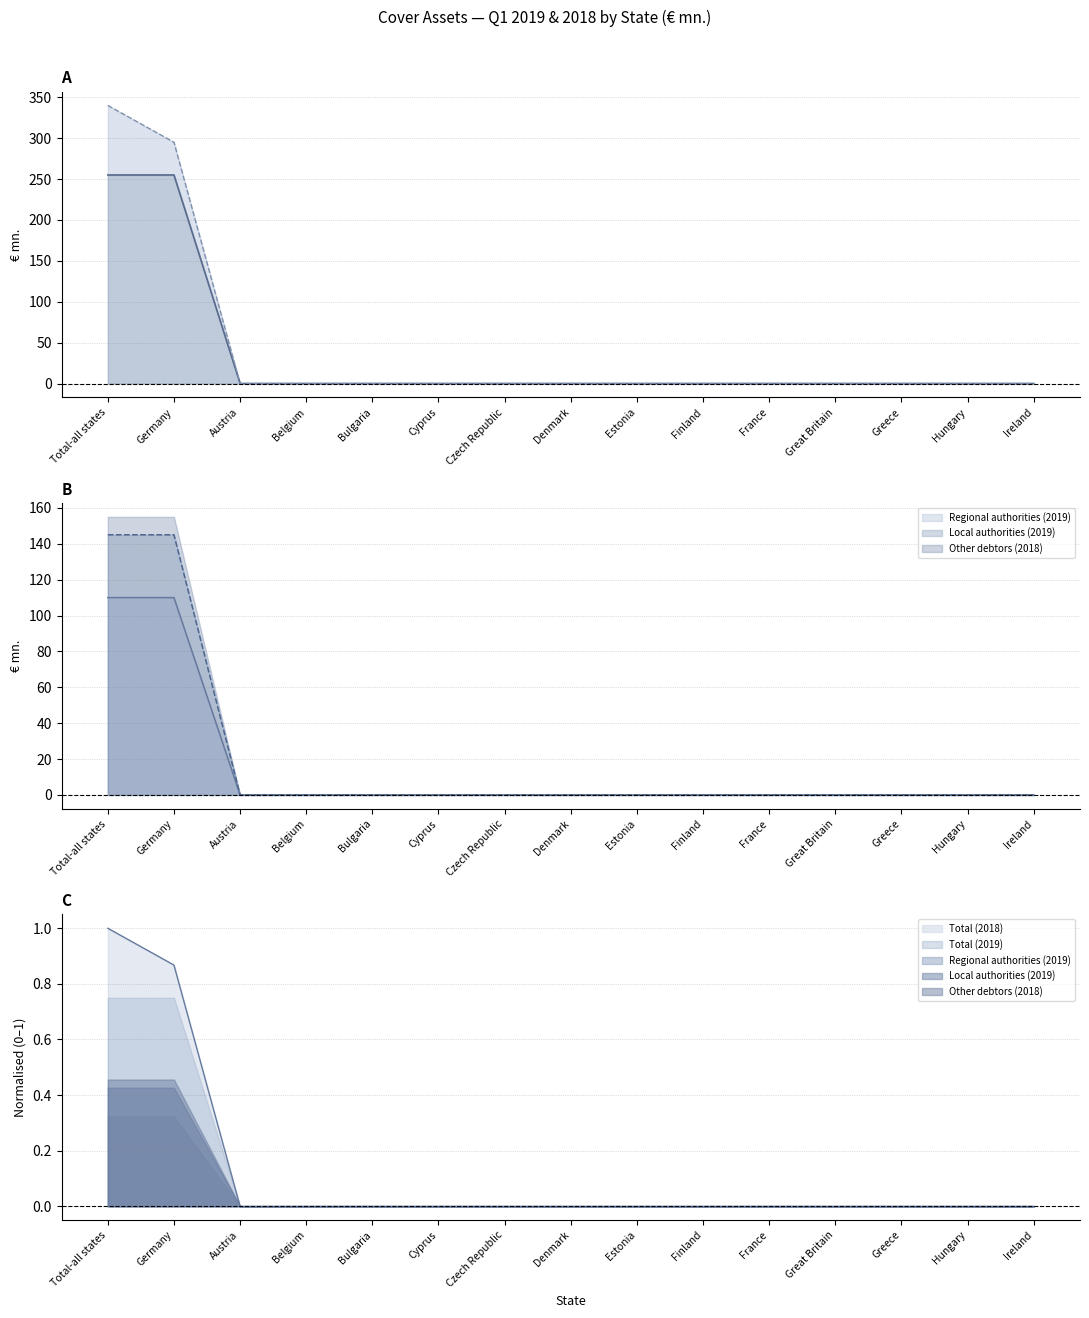

True or false: Total (2019) has a value of 255.0 at Germany.

True